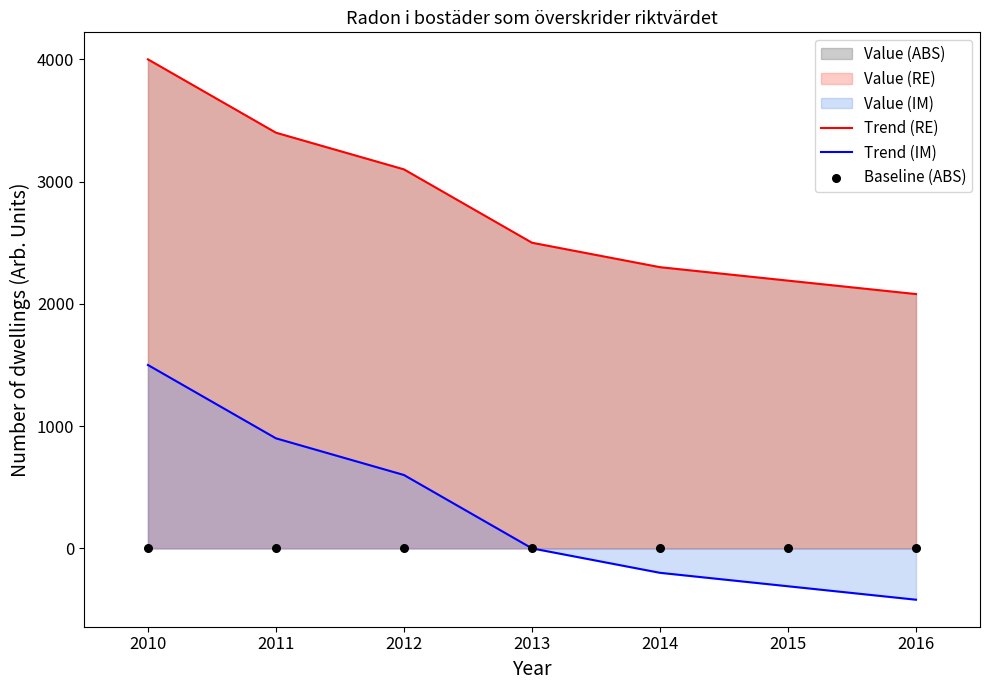

Which series has the largest total across all categories?

Trend (RE)